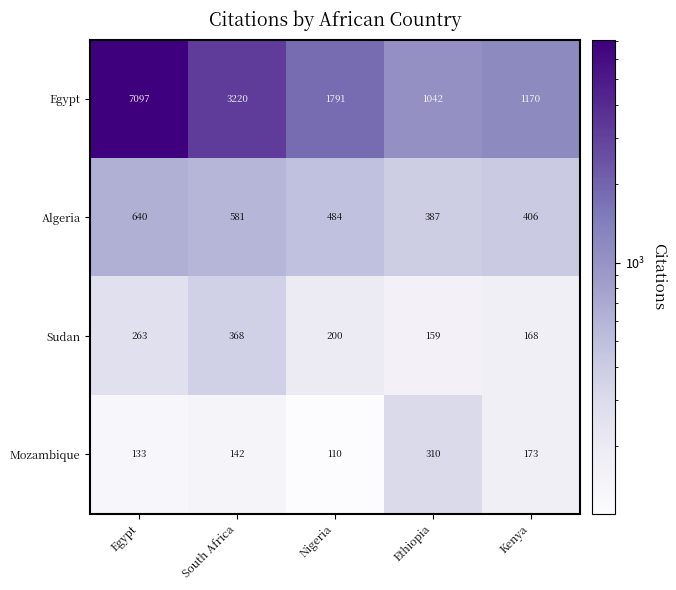

What is the difference between the Sudan values at South Africa and Ethiopia?

209